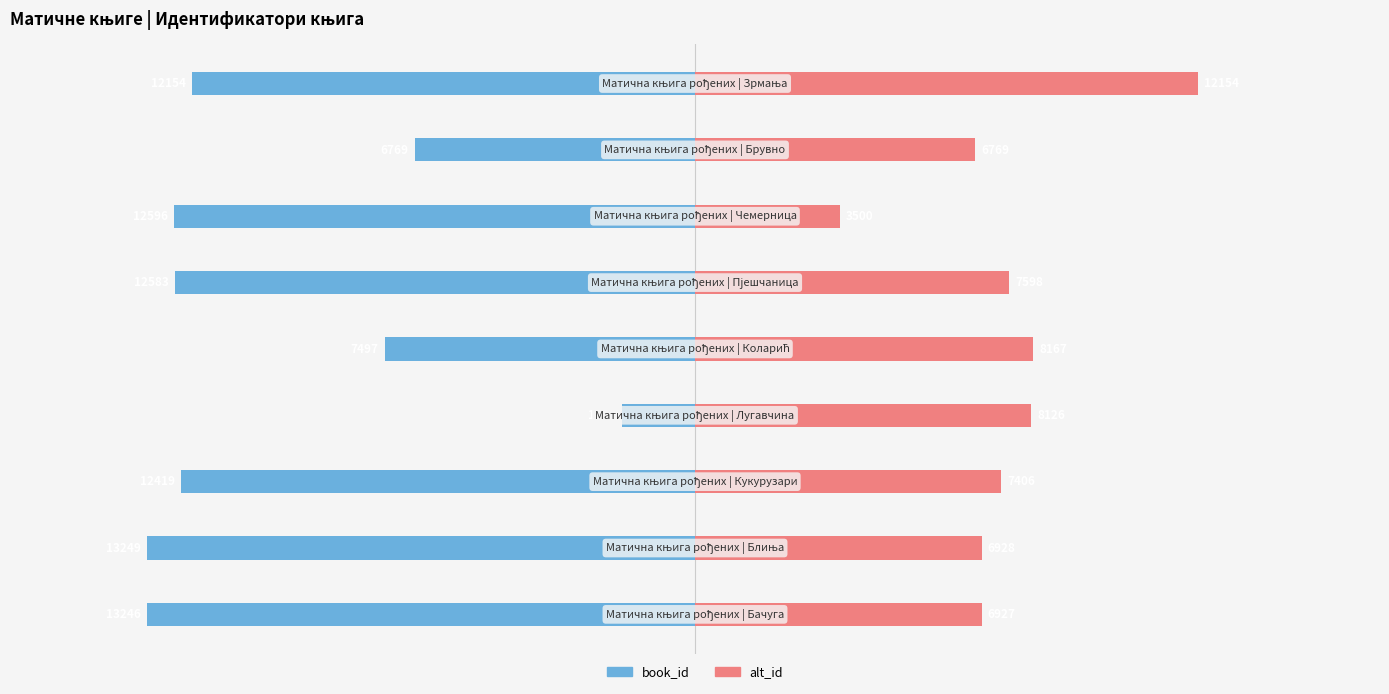

Between 1 and 8, which series saw the biggest shift?

alt_id